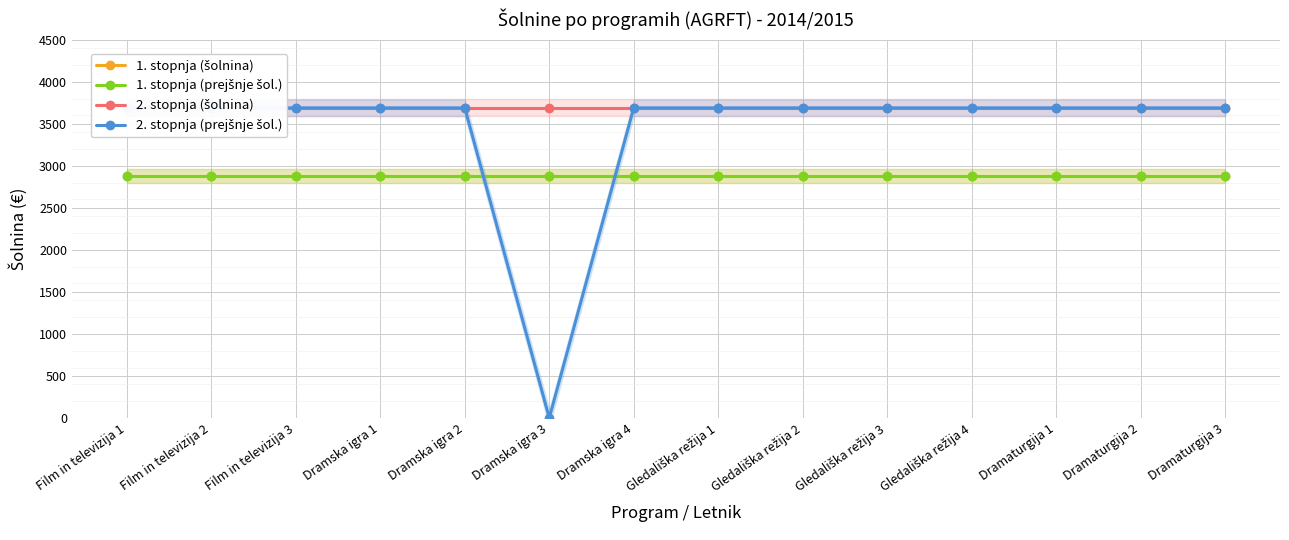

Which label corresponds to the largest value in the chart?

Film in televizija 1